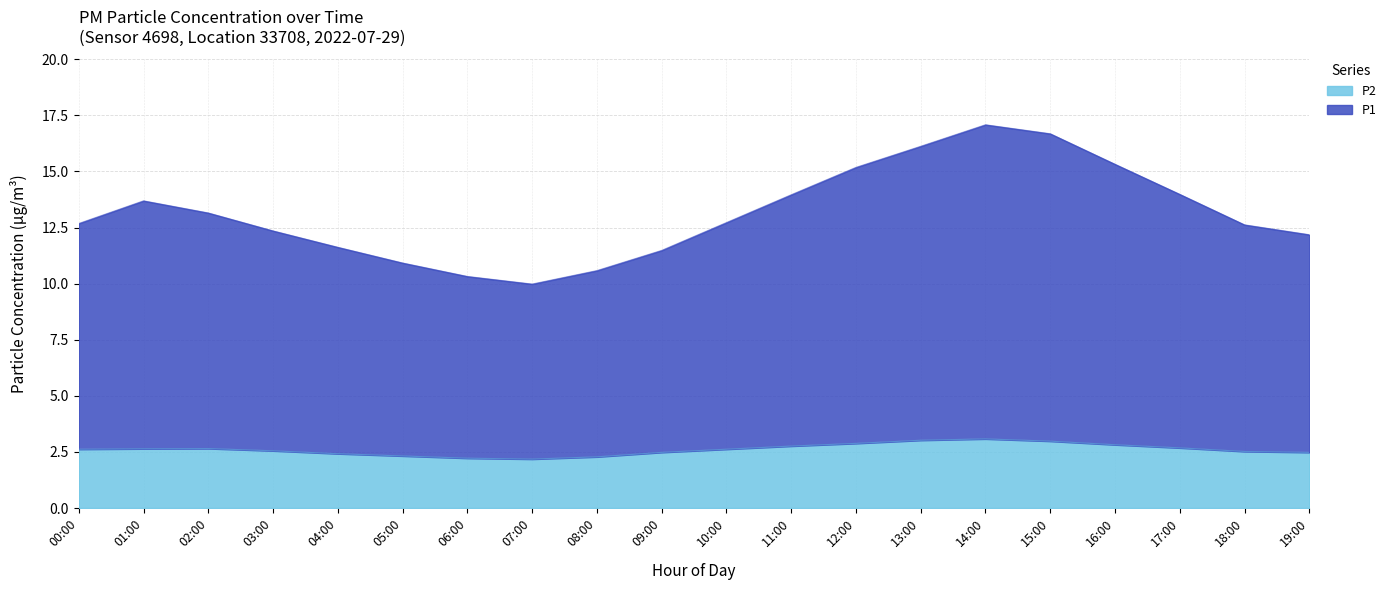

What is the label of the 2nd point from the left?

01:00